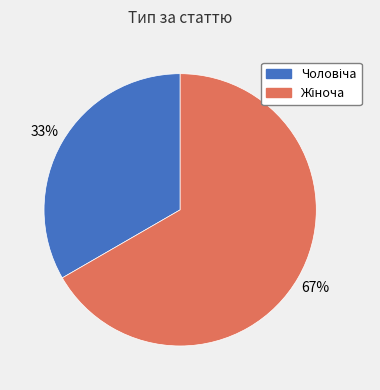

To the nearest percent, what is the average slice percentage?

50%